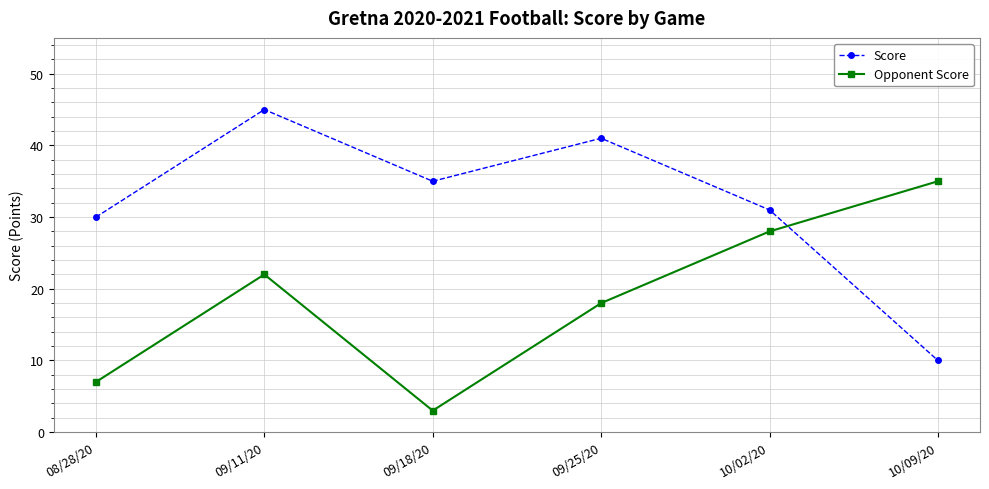

How many lines are shown in the chart?

2